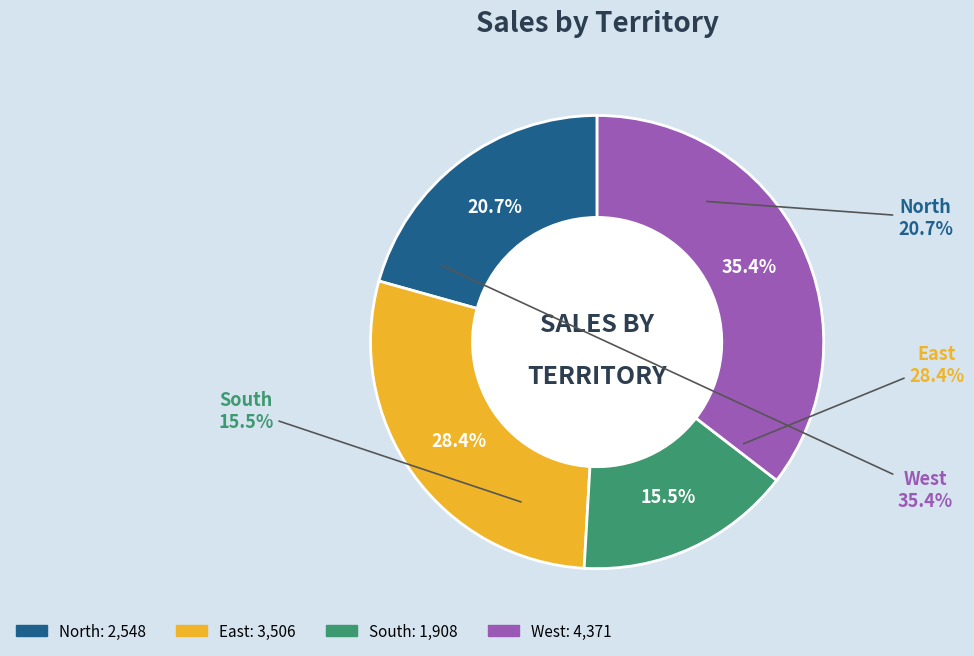

To the nearest percent, what is the combined percentage of North and East?

49%